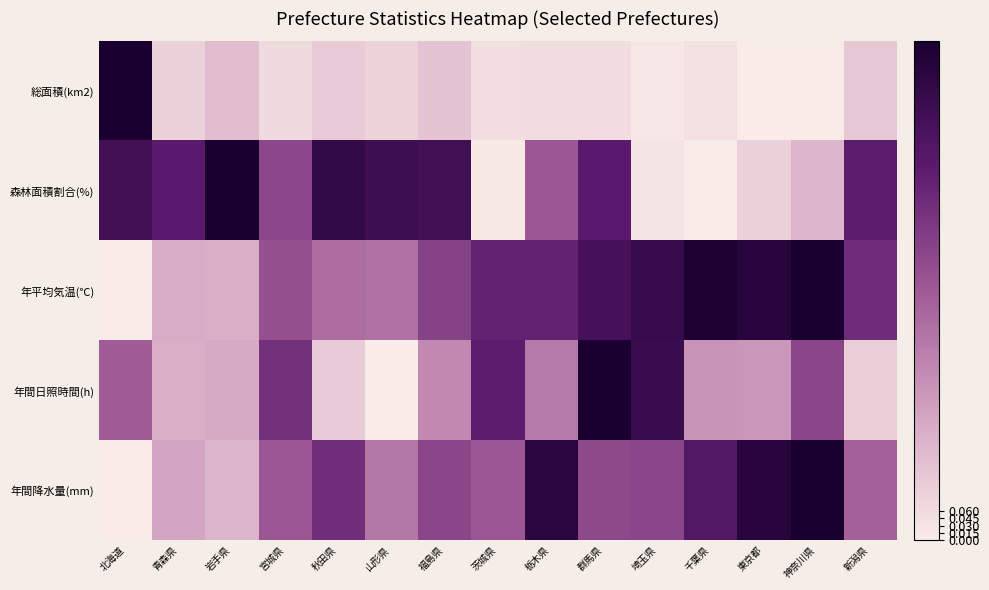

Reading left to right, extract all data points from this chart.

総面積(km2): 北海道=1.0	青森県=0.1	岩手県=0.2	宮城県=0.1	秋田県=0.1	山形県=0.1	福島県=0.1	茨城県=0.0	栃木県=0.1	群馬県=0.1	埼玉県=0.0	千葉県=0.0	東京都=0.0	神奈川県=0.0	新潟県=0.1
森林面積割合(%): 北海道=0.8	青森県=0.8	岩手県=1.0	宮城県=0.6	秋田県=0.9	山形県=0.9	福島県=0.8	茨城県=0.0	栃木県=0.5	群馬県=0.8	埼玉県=0.0	千葉県=0.0	東京都=0.1	神奈川県=0.2	新潟県=0.7
年平均気温(℃): 北海道=0.0	青森県=0.2	岩手県=0.2	宮城県=0.5	秋田県=0.4	山形県=0.4	福島県=0.6	茨城県=0.7	栃木県=0.7	群馬県=0.8	埼玉県=0.9	千葉県=1.0	東京都=0.9	神奈川県=1.0	新潟県=0.7
年間日照時間(h): 北海道=0.5	青森県=0.2	岩手県=0.2	宮城県=0.7	秋田県=0.1	山形県=0.0	福島県=0.3	茨城県=0.7	栃木県=0.4	群馬県=1.0	埼玉県=0.9	千葉県=0.3	東京都=0.3	神奈川県=0.6	新潟県=0.1
年間降水量(mm): 北海道=0.0	青森県=0.2	岩手県=0.2	宮城県=0.5	秋田県=0.7	山形県=0.4	福島県=0.6	茨城県=0.5	栃木県=0.9	群馬県=0.6	埼玉県=0.6	千葉県=0.8	東京都=0.9	神奈川県=1.0	新潟県=0.5